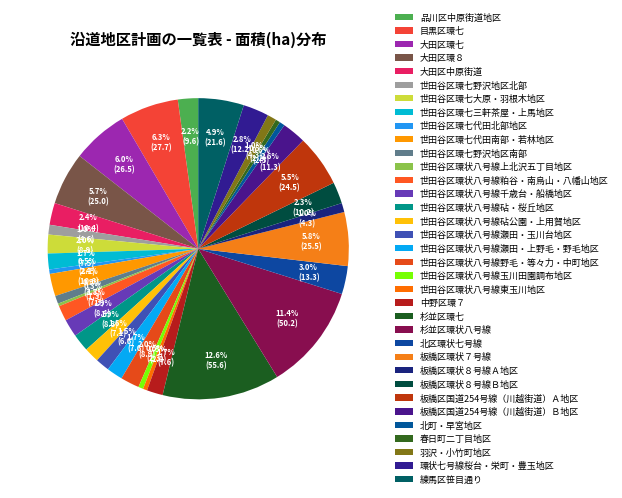

Count the number of slices in the pie.

35